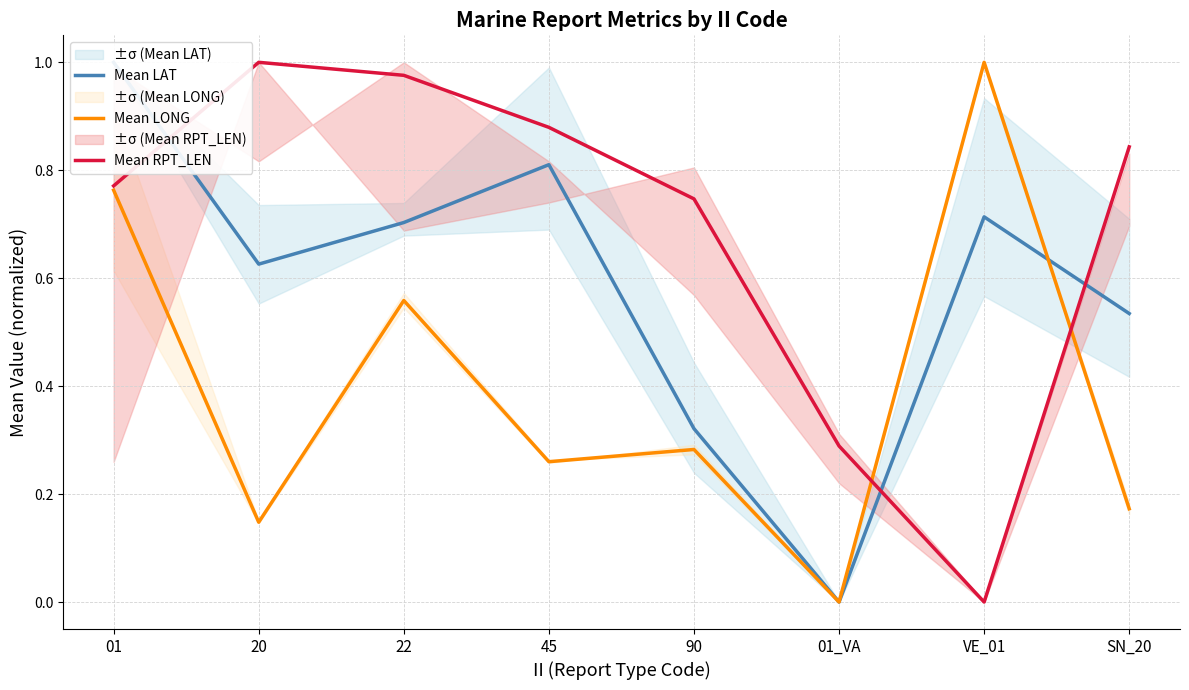

Reading left to right, extract all data points from this chart.

Mean LAT: 1.0	0.6	0.7	0.8	0.3	0.0	0.7	0.5
Mean LONG: 0.8	0.1	0.6	0.3	0.3	0.0	1.0	0.2
Mean RPT_LEN: 0.8	1.0	1.0	0.9	0.7	0.3	0.0	0.8